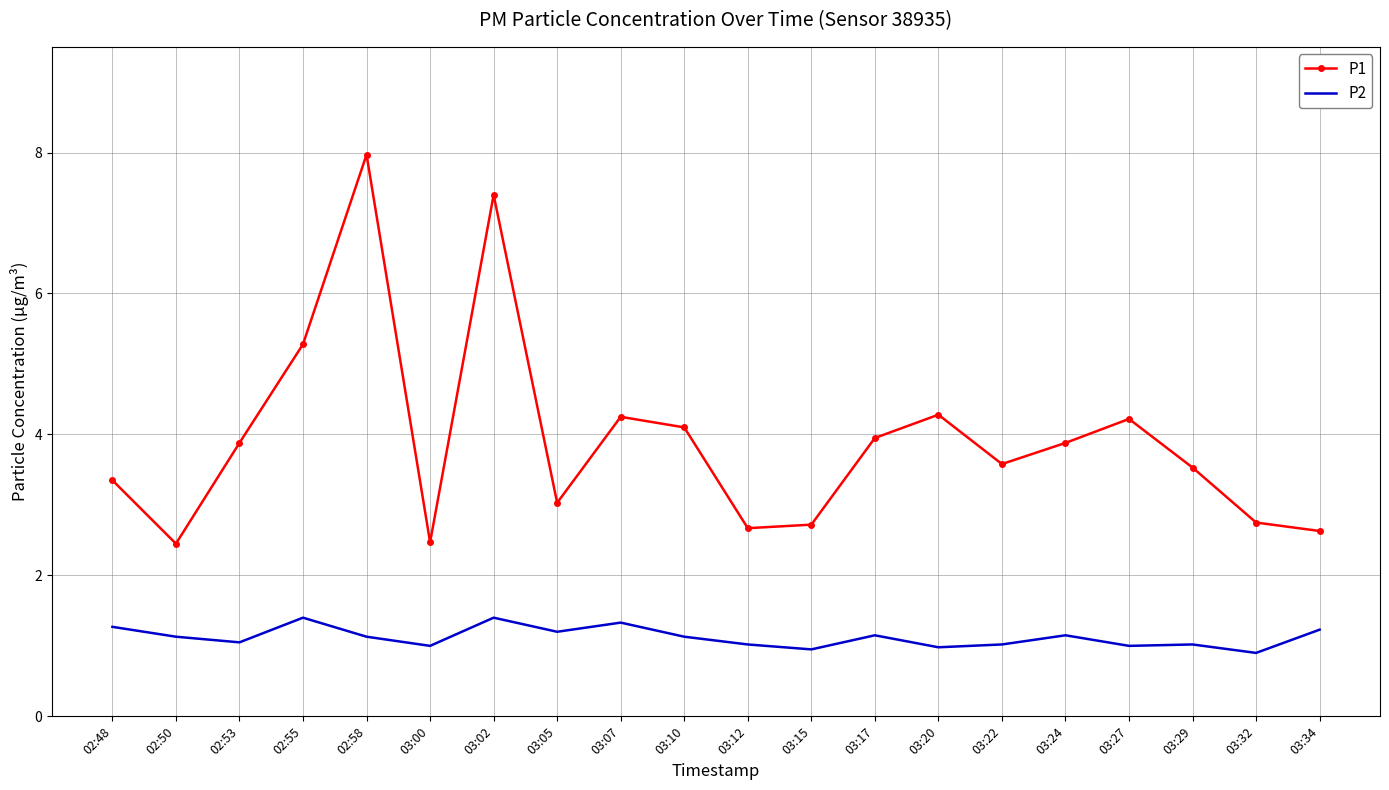

Is the value of P2 at 03:12 greater than the value of P1 at 03:15?

No